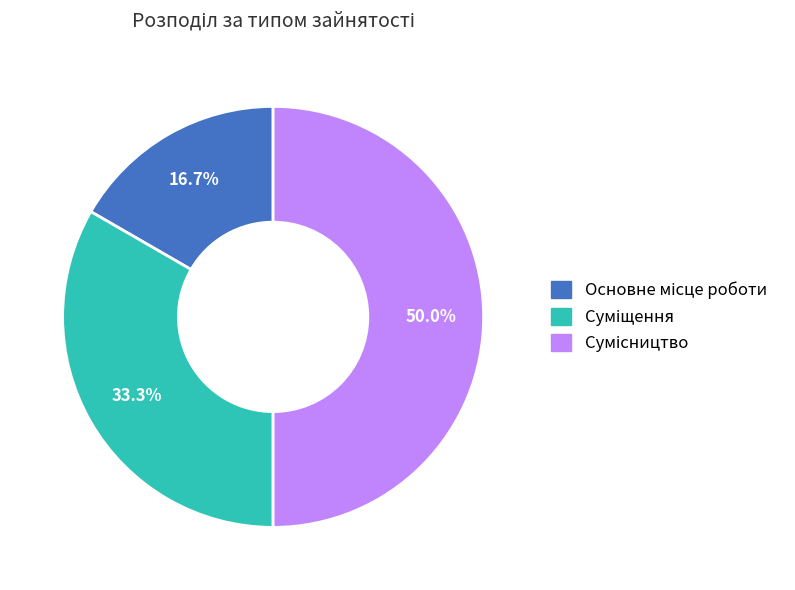

To the nearest percent, what is the difference between the largest and smallest slice percentages?

33%